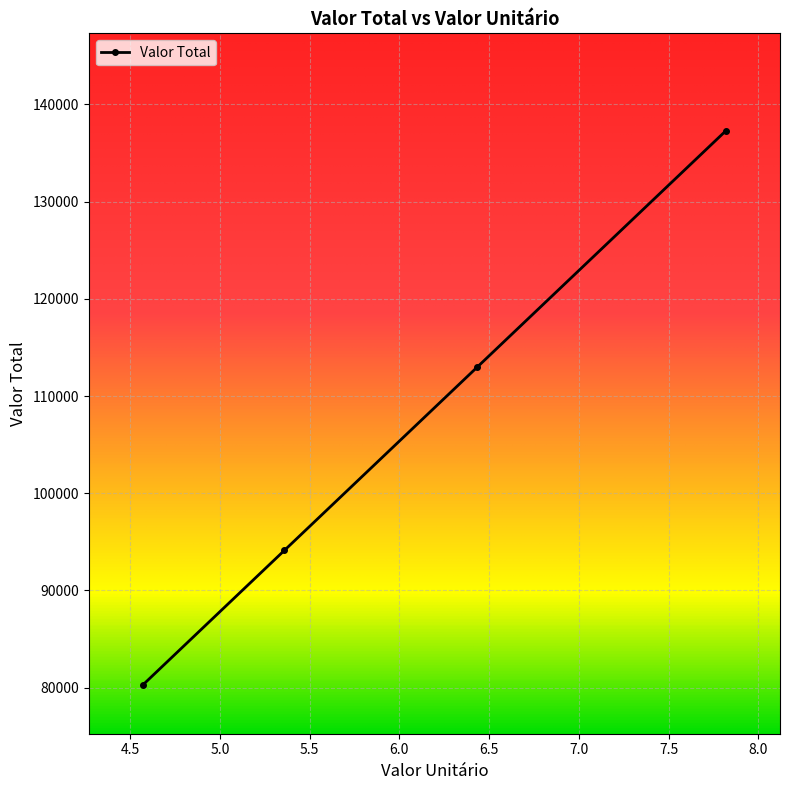

How many distinct data groups are displayed?

1